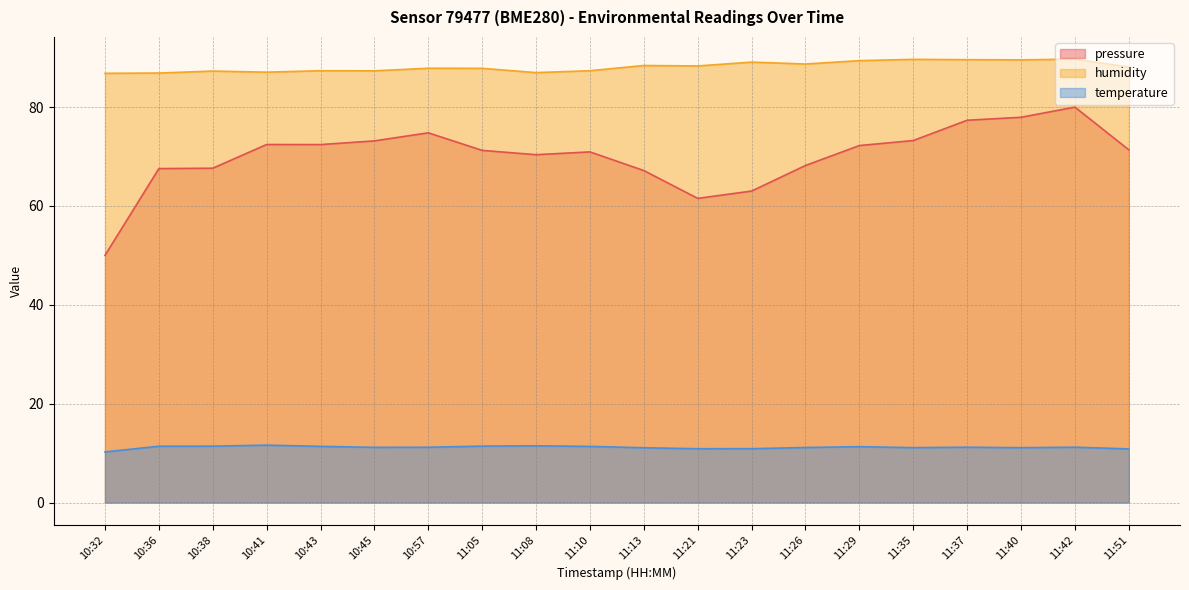

Reading left to right, what are all the values shown in this chart?

pressure: 10:32=50.0	10:36=67.6	10:38=67.6	10:41=72.4	10:43=72.4	10:45=73.2	10:57=74.8	11:05=71.2	11:08=70.4	11:10=70.9	11:13=67.2	11:21=61.5	11:23=63.0	11:26=68.2	11:29=72.2	11:35=73.2	11:37=77.3	11:40=77.9	11:42=80.0	11:51=71.4
humidity: 10:32=86.8	10:36=86.9	10:38=87.3	10:41=87.1	10:43=87.4	10:45=87.3	10:57=87.9	11:05=87.8	11:08=87.0	11:10=87.4	11:13=88.4	11:21=88.3	11:23=89.1	11:26=88.7	11:29=89.4	11:35=89.7	11:37=89.6	11:40=89.6	11:42=89.7	11:51=88.1
temperature: 10:32=10.2	10:36=11.4	10:38=11.4	10:41=11.6	10:43=11.4	10:45=11.2	10:57=11.2	11:05=11.4	11:08=11.5	11:10=11.3	11:13=11.1	11:21=10.9	11:23=10.9	11:26=11.1	11:29=11.3	11:35=11.1	11:37=11.2	11:40=11.1	11:42=11.2	11:51=10.8